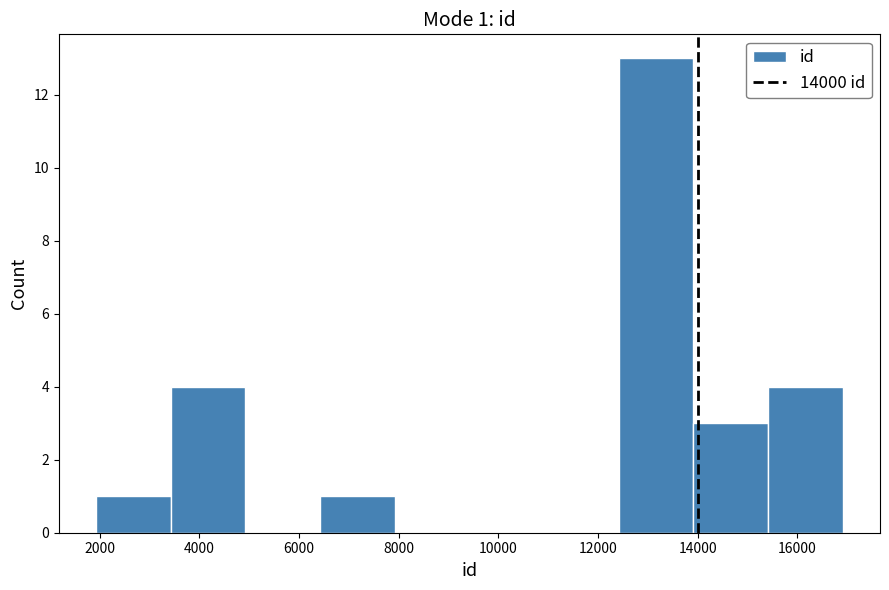

Over which range of the x-axis is the bar tallest?

12400 to 14000